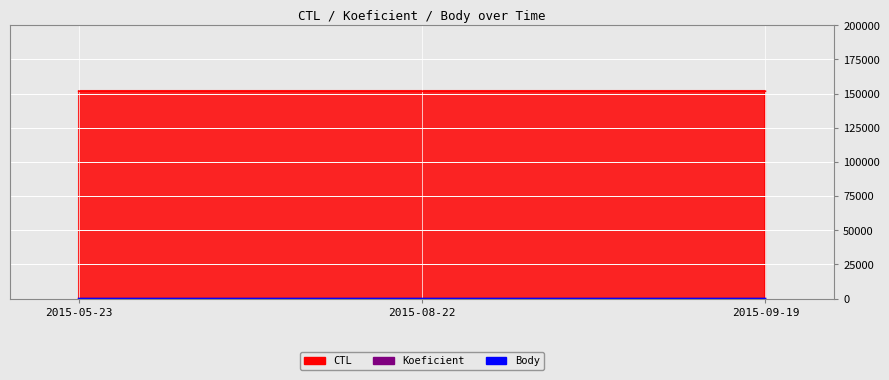

Which category has the lowest value in the Koeficient series?

2015-05-23